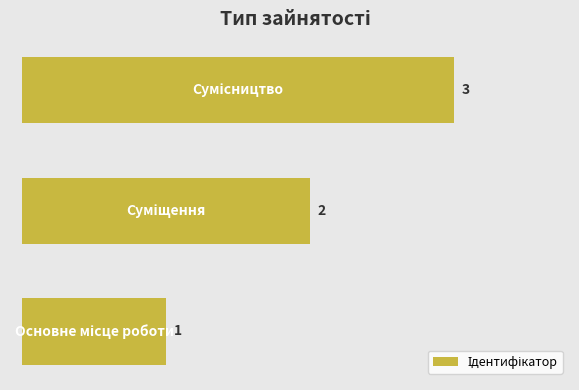

Count the values in the range 1 to 3.

3